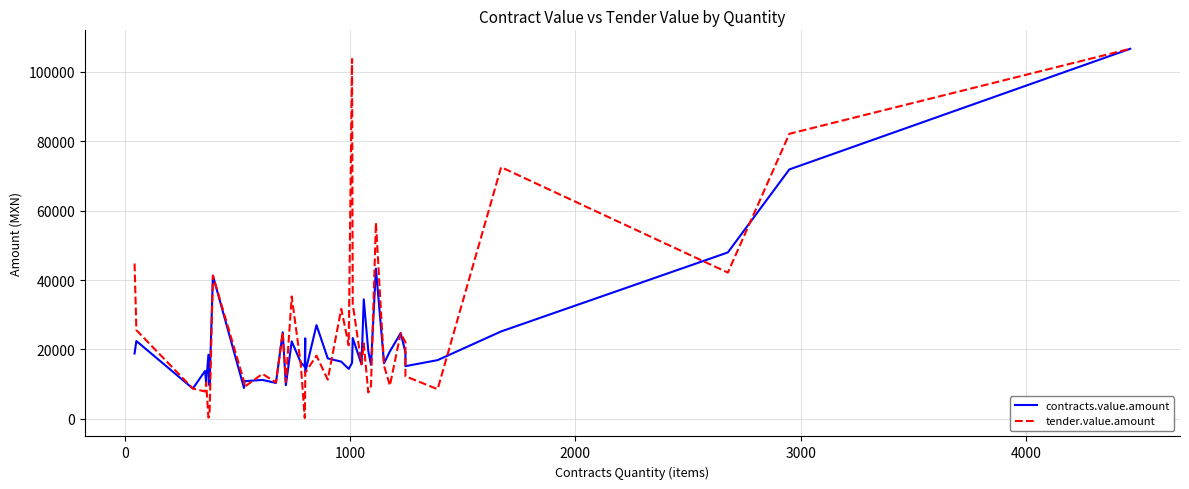

List the series in order of their peak value, lowest first.

contracts.value.amount, tender.value.amount